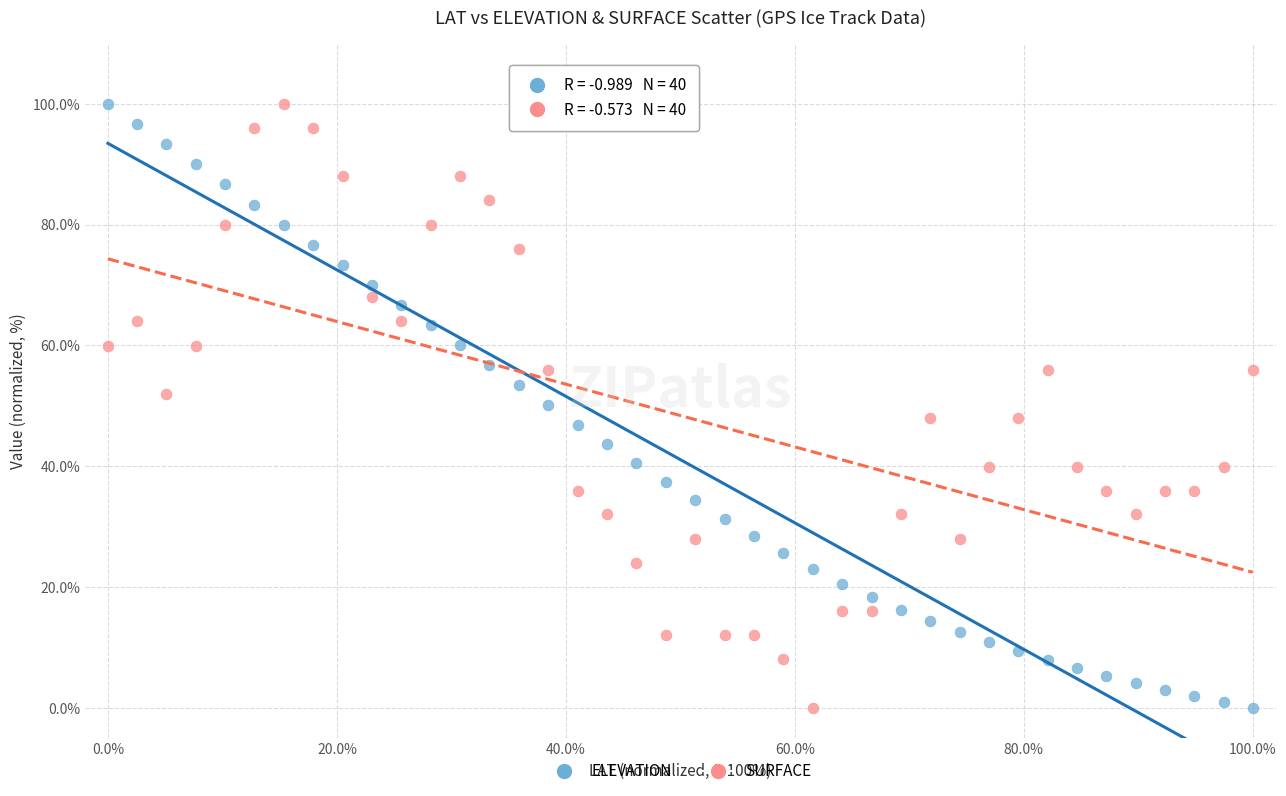

Across all data points, what is the range of Y values (max minus min)?

100.0